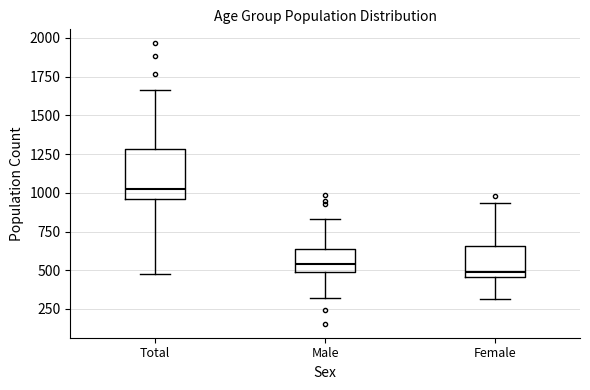

Which box has the lowest median line?

Female